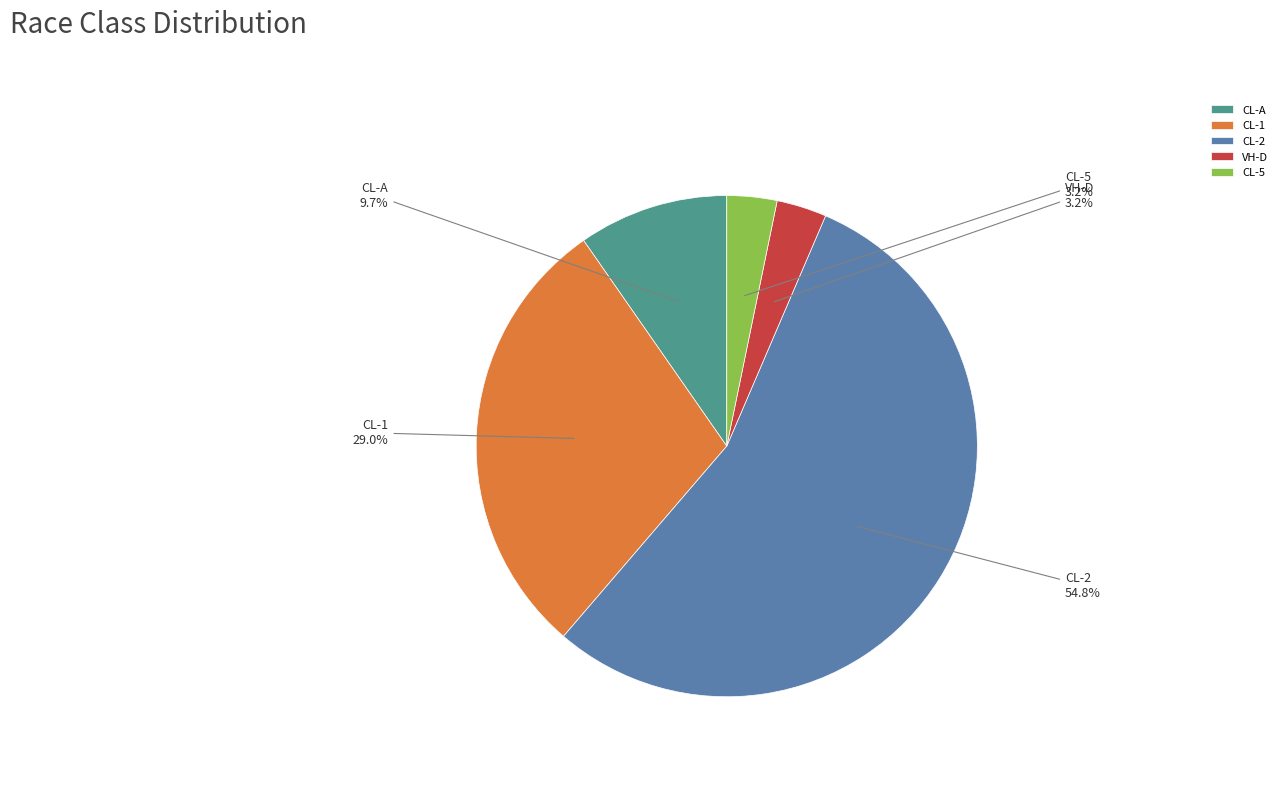

To the nearest percent, what portion does CL-A represent?

10%